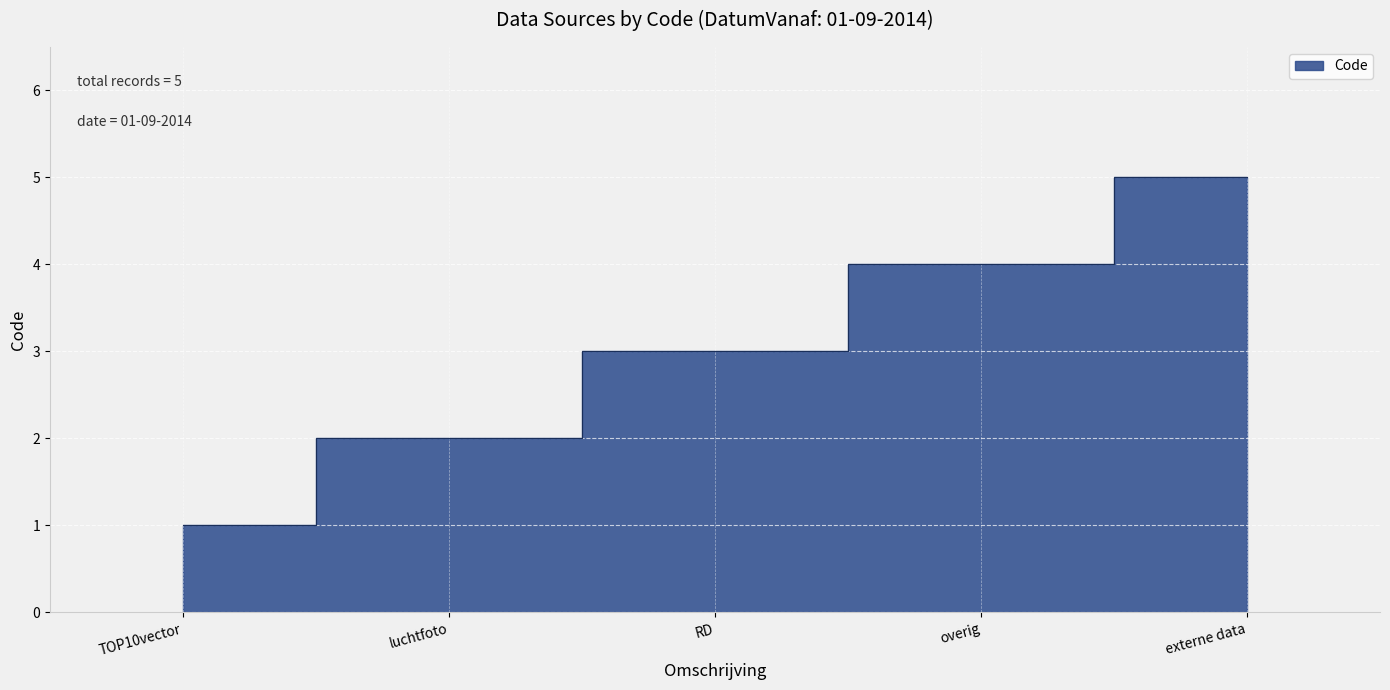

What is the difference between the second highest and second lowest values?

2